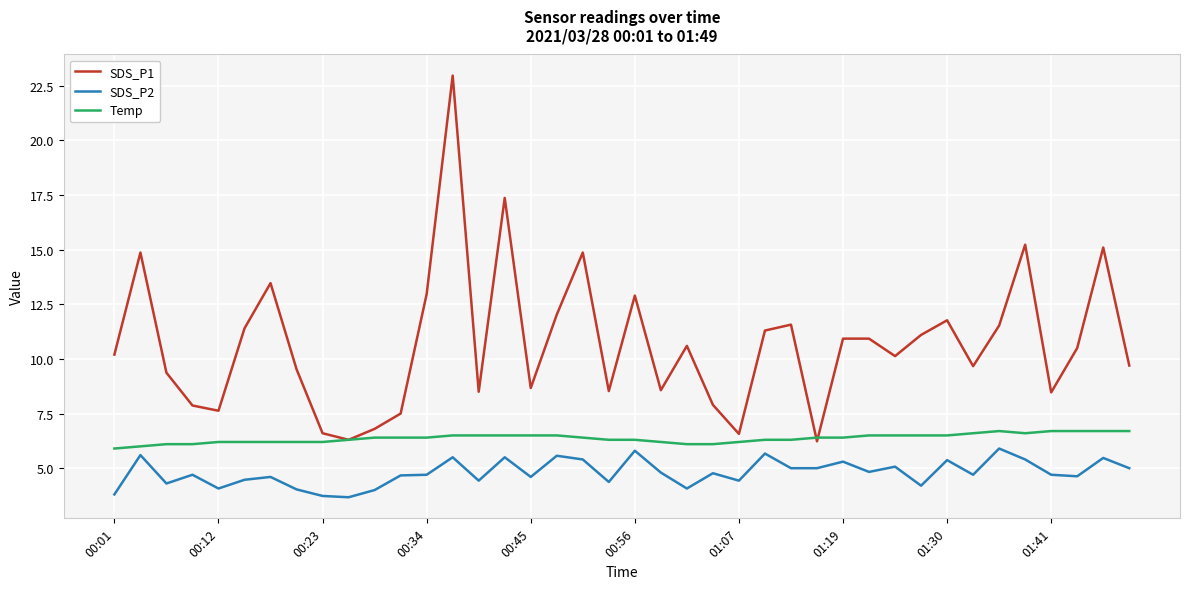

List the series in order of their overall mean, lowest first.

SDS_P2, Temp, SDS_P1